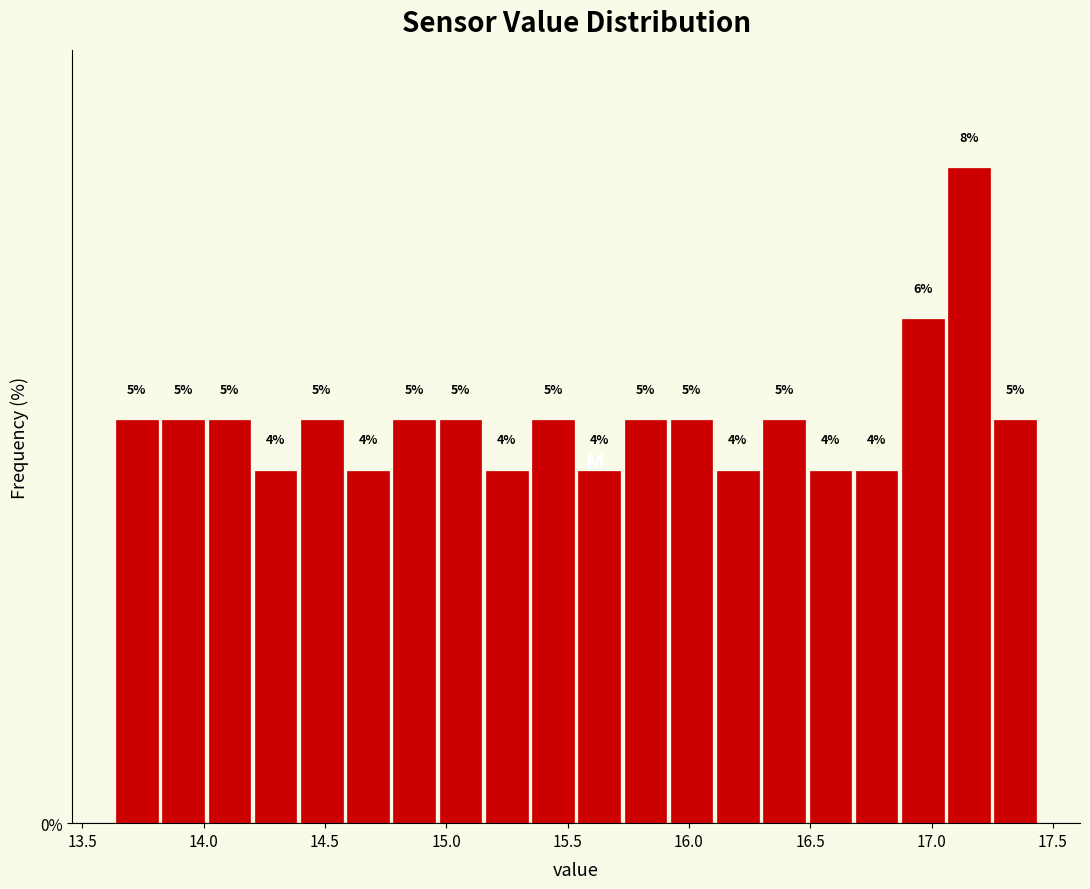

Read against the x-axis, roughly where is the centre of the tallest bar?

17.15